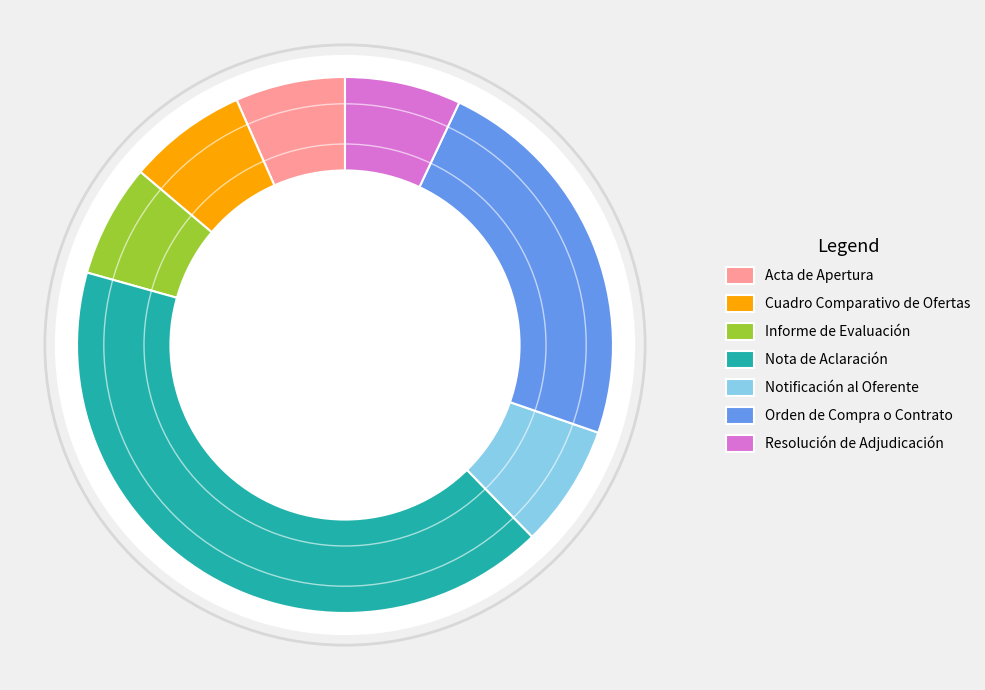

To the nearest percent, what is the combined percentage of Acta de Apertura and Resolución de Adjudicación?

14%